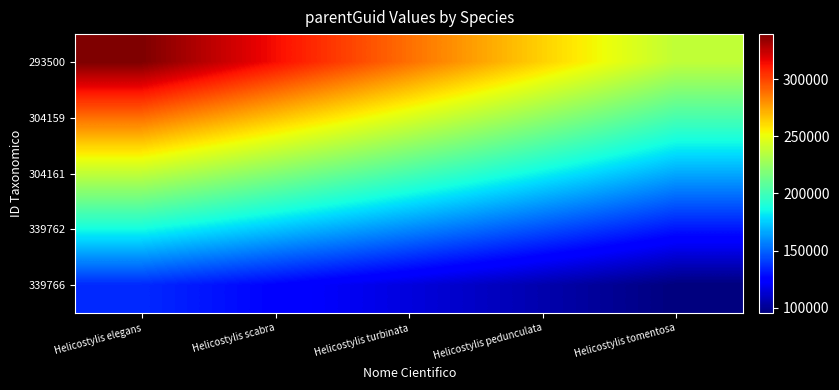

What is the difference between the highest and lowest values at Helicostylis tomentosa?

142698.8